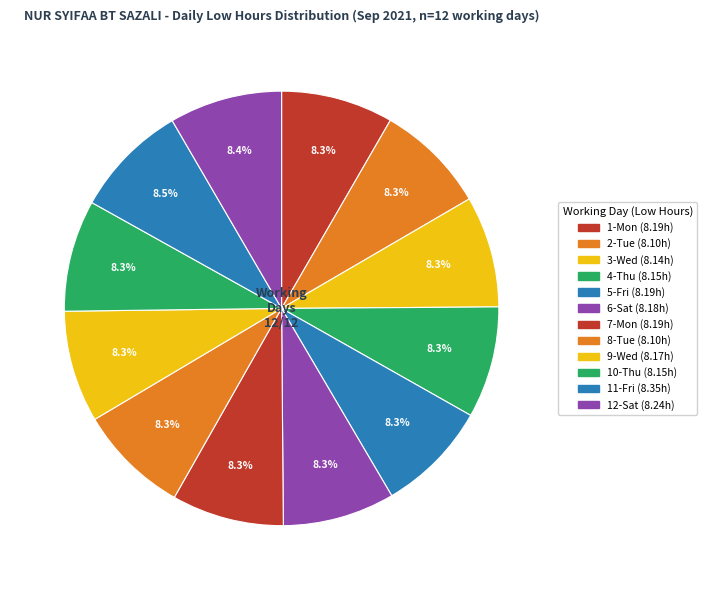

How many segments does this pie chart have?

12